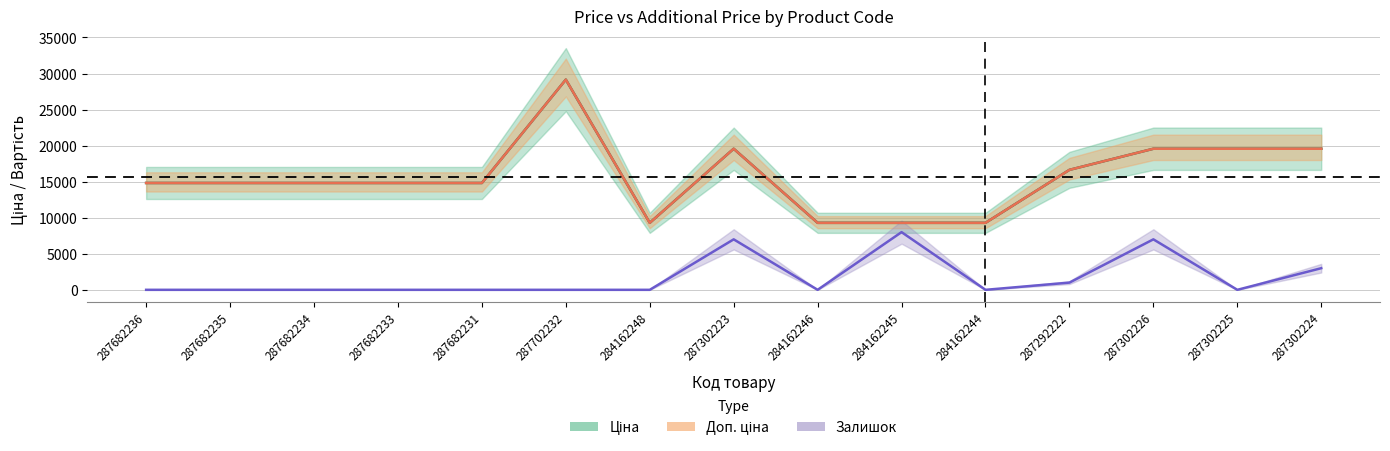

What is the value of the Доп. ціна point at the 9th from the left?

9290.5